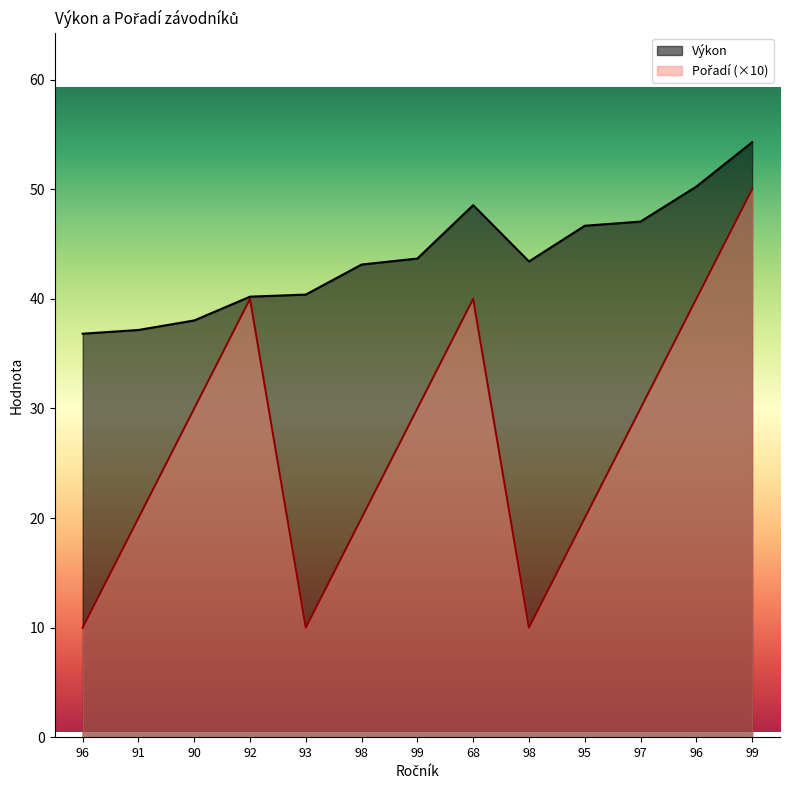

Which series has the largest total across all categories?

Výkon